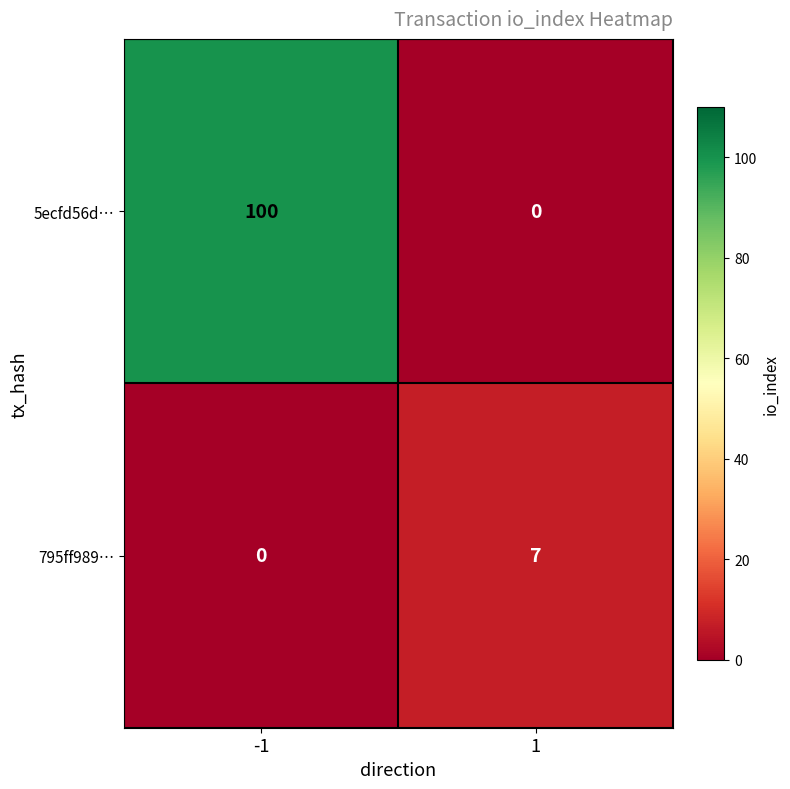

Between -1 and 1, which series saw the biggest shift?

5ecfd56d…